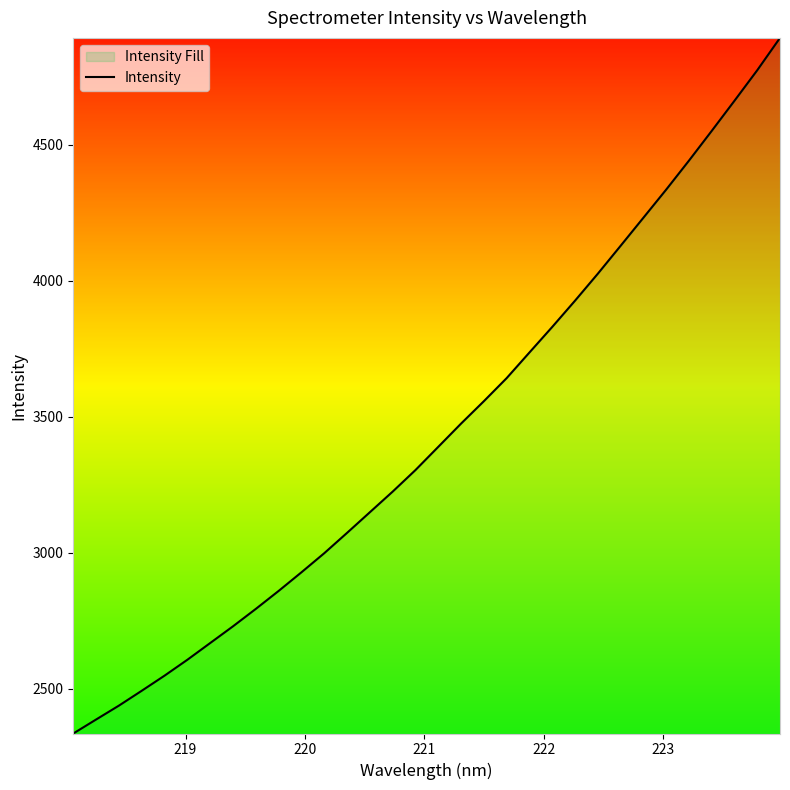

What is the smallest value displayed?

2335.8